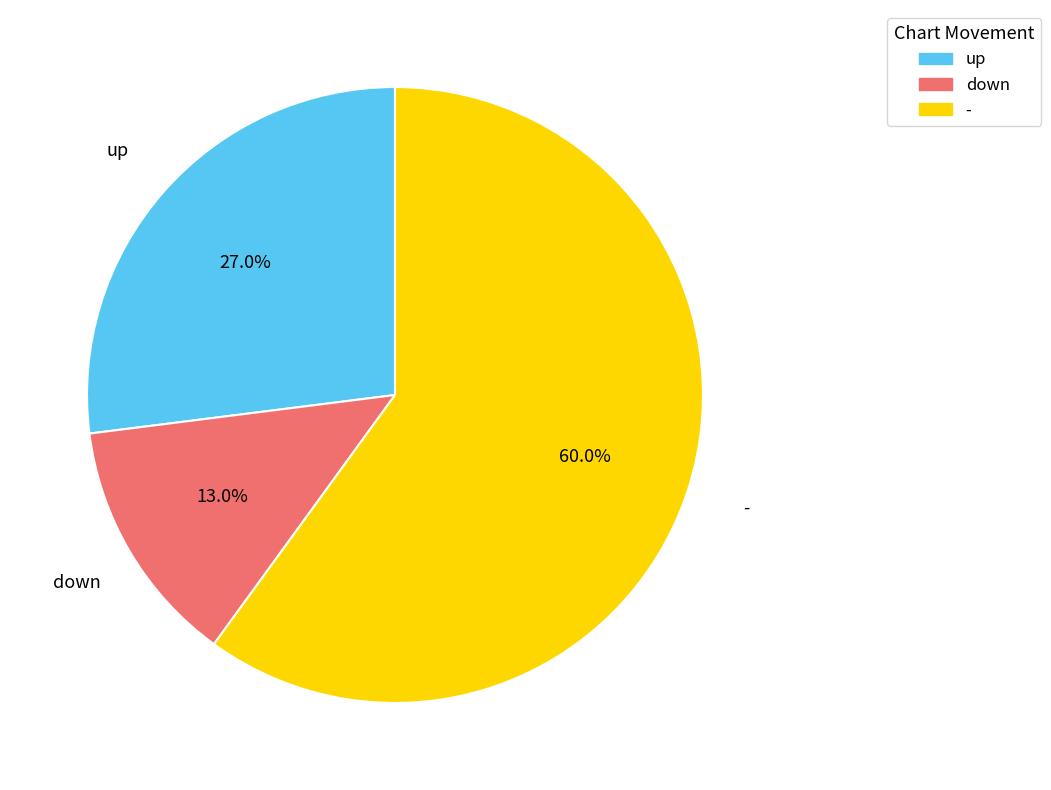

To the nearest percent, what is the combined percentage of - and up?

87%